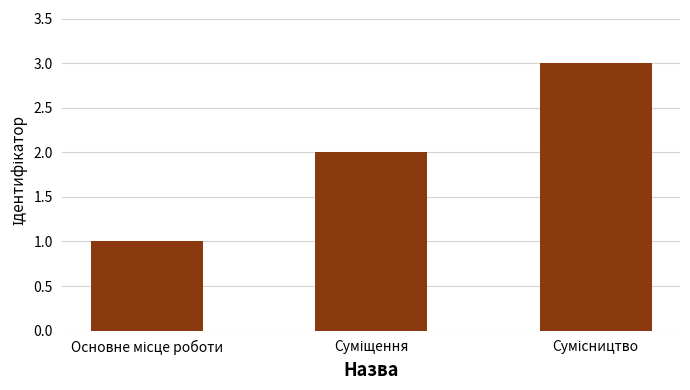

What is the maximum value shown in the chart?

3